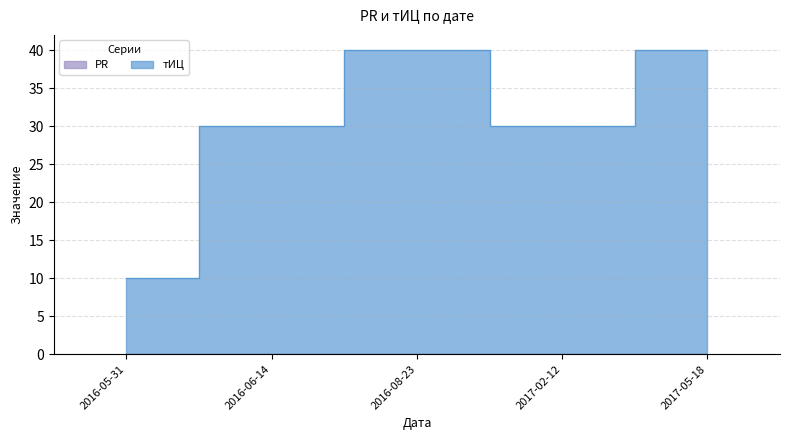

Count the values in the range 30 to 40.

4